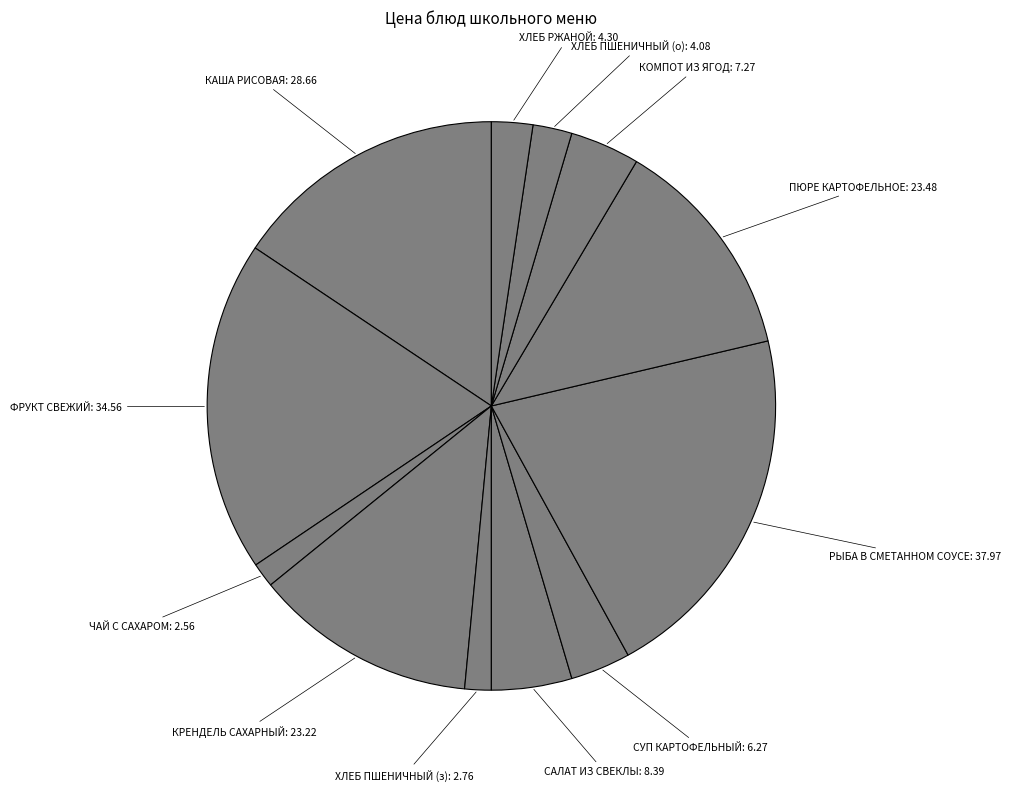

Is there any slice that represents more than half of the pie?

No